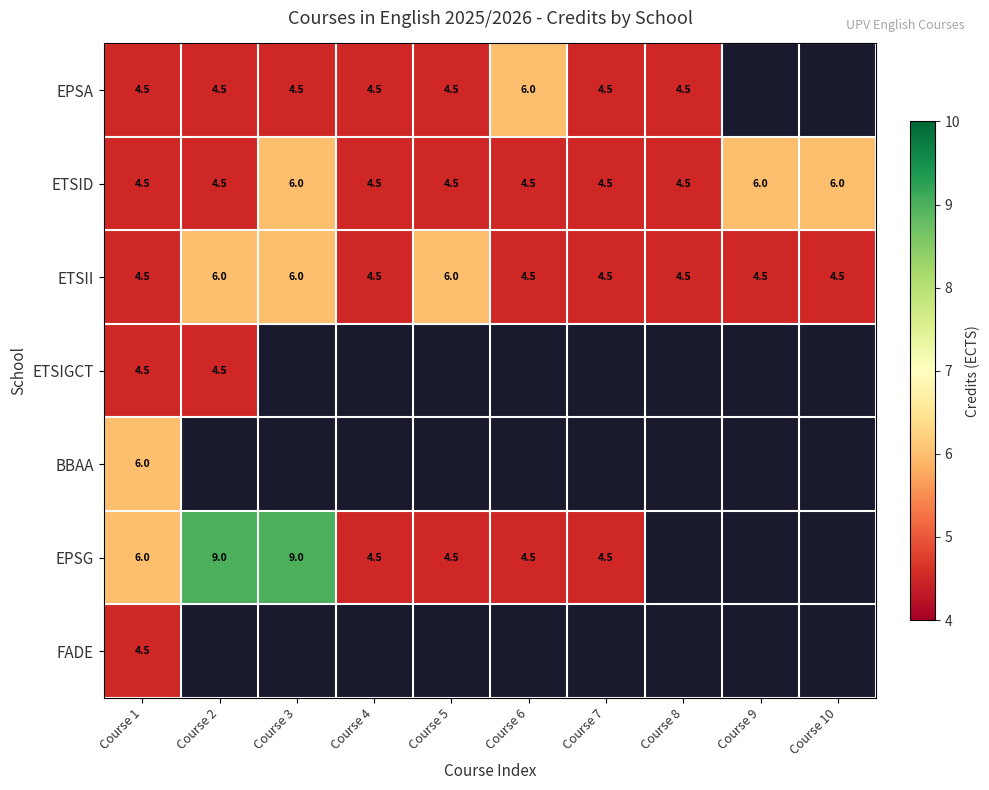

Count the number of categories in the chart.

10